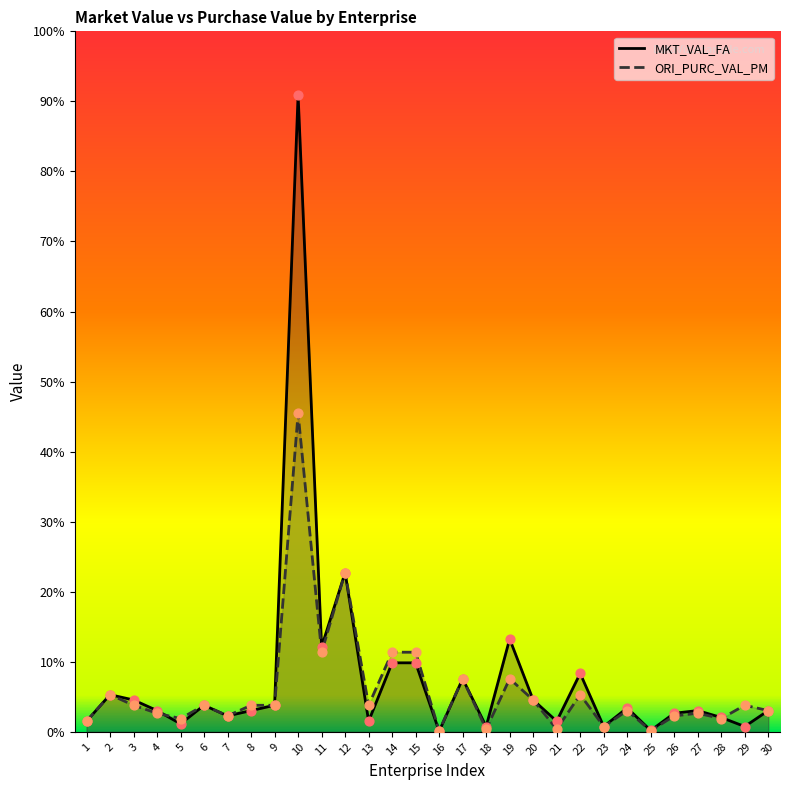

Which series has the widest spread of Y values?

MKT_VAL_FA